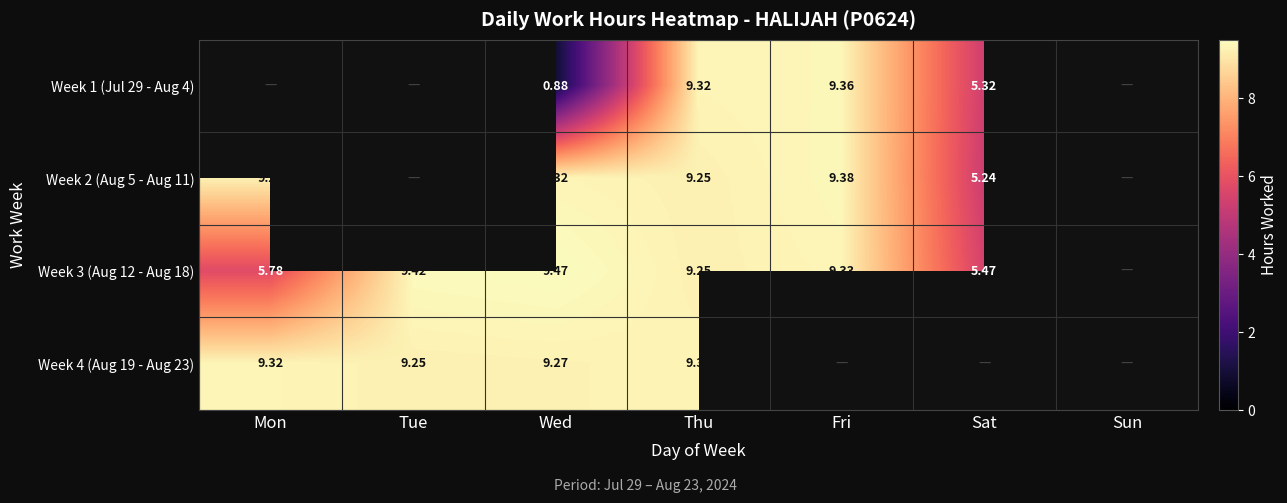

How many series are shown in this chart?

4